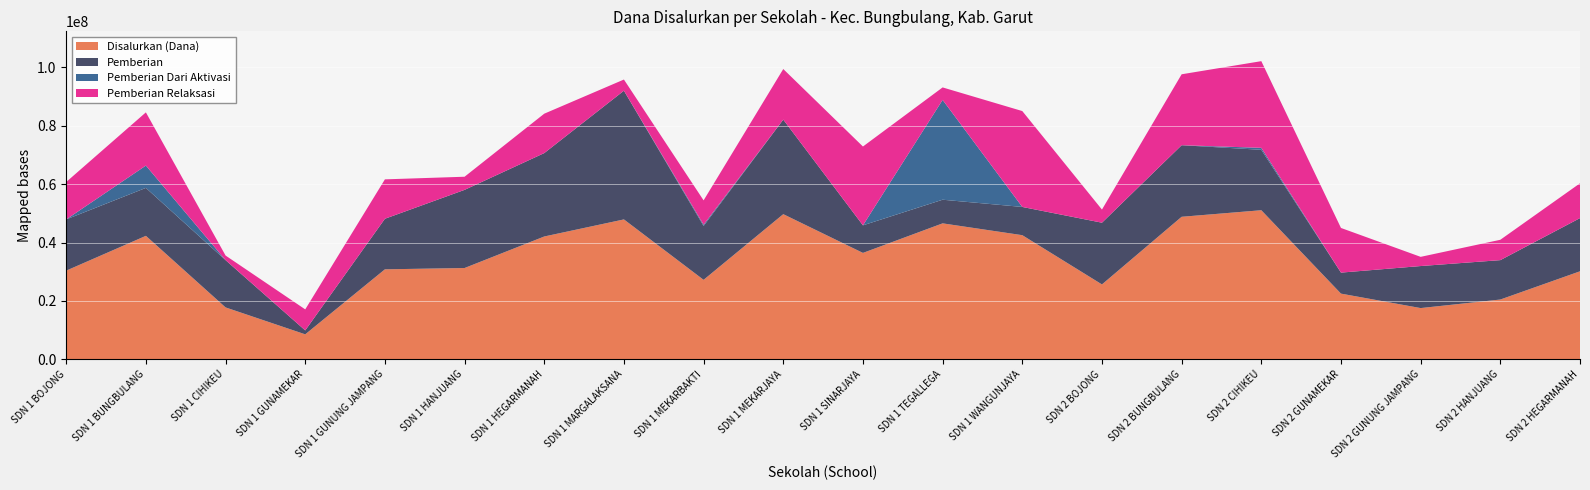

Reading left to right, extract all data points from this chart.

Disalurkan (Dana): 30375000	42300000	17775000	8550000	30825000	31275000	42075000	47925000	27225000	49725000	36450000	46575000	42525000	25650000	48825000	51075000	22500000	17550000	20475000	30150000
Pemberian: 17550000	16425000	16200000	1350000	17325000	26775000	28575000	44100000	18450000	32400000	9450000	8100000	9675000	21150000	24525000	20700000	7200000	14400000	13500000	18225000
Pemberian Dari Aktivasi: 0	7650000	0	0	0	0	0	0	450000	0	0	34200000	0	0	0	675000	0	0	0	0
Pemberian Relaksasi: 12825000	18225000	1575000	7200000	13500000	4500000	13500000	3825000	8325000	17325000	27000000	4275000	32850000	4500000	24300000	29700000	15300000	3150000	6975000	11925000